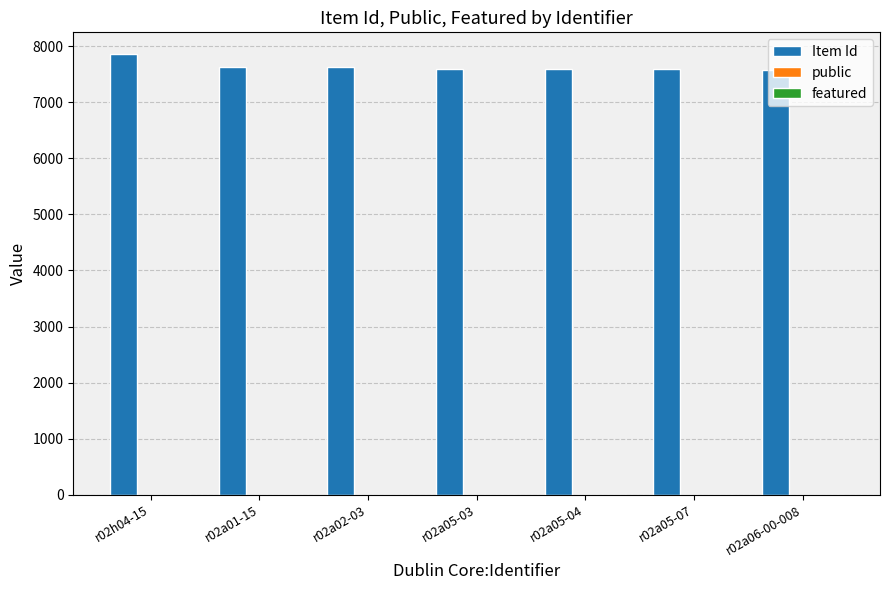

Which category has the highest value in the Item Id series?

r02h04-15